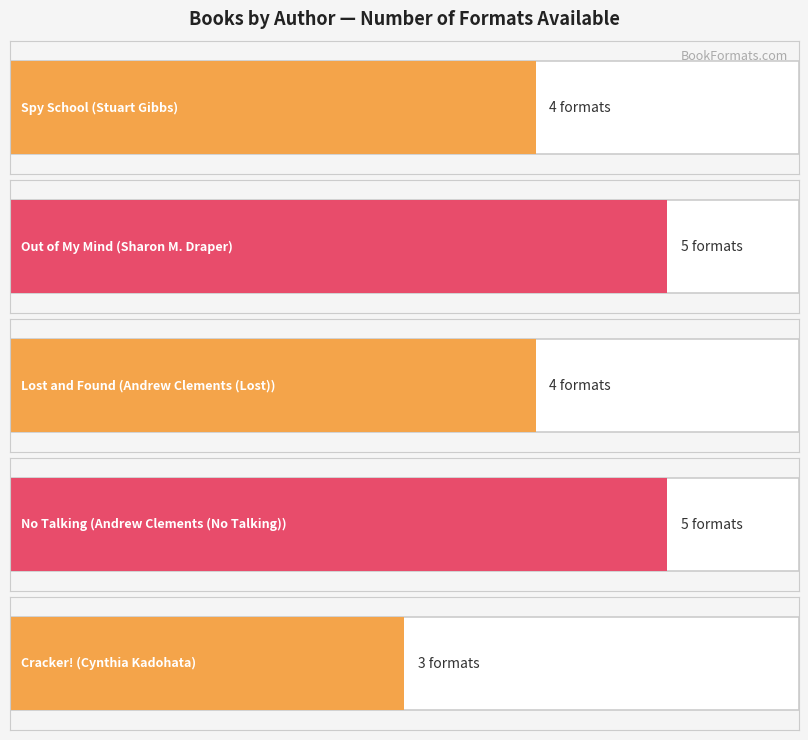

Reading left to right, list all the values displayed in this chart.

Stuart Gibbs=4	Sharon M. Draper=5	Andrew Clements (Lost)=4	Andrew Clements (No Talking)=5	Cynthia Kadohata=3